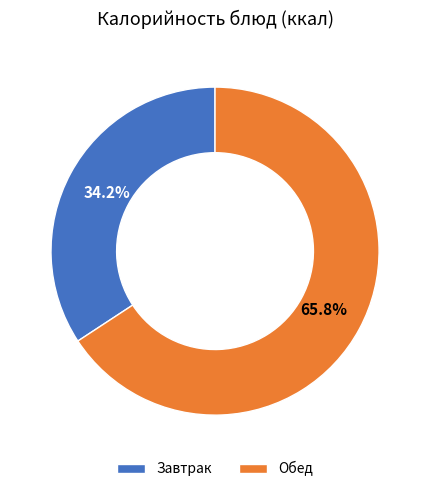

Which slice is the smallest?

Завтрак